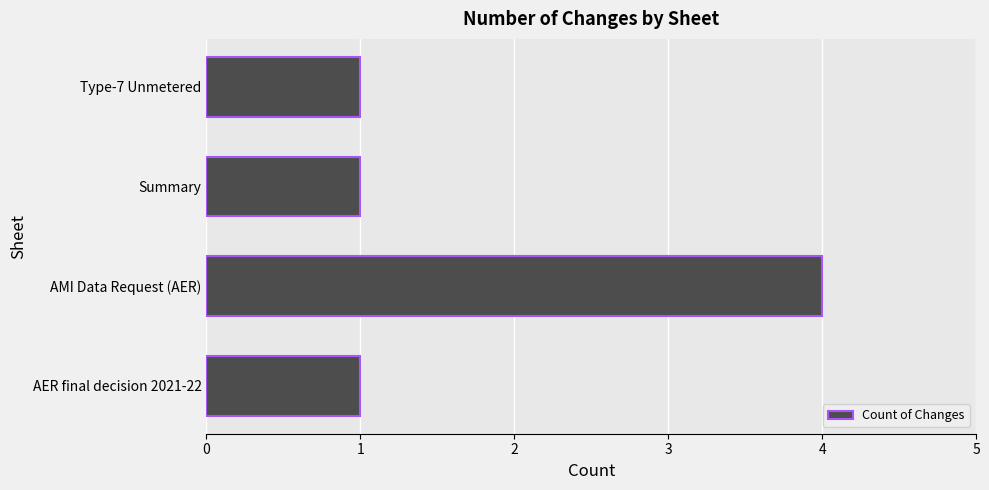

What is the sum of the values at Summary and AMI Data Request (AER)?

5